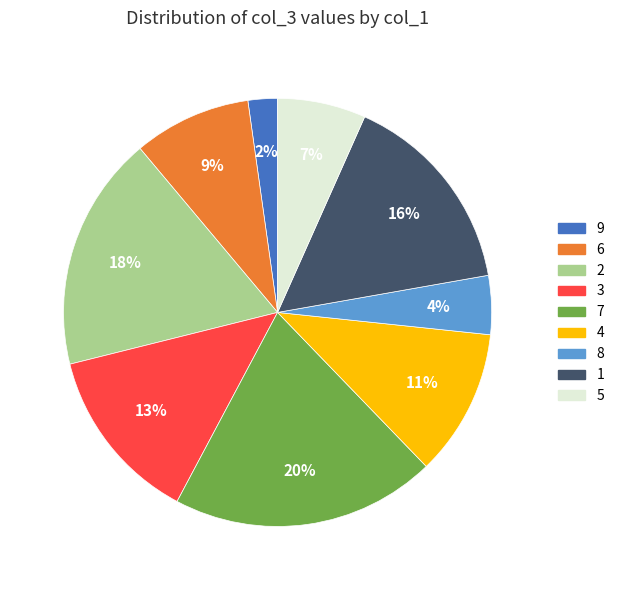

True or false: 1 accounts for 16% of the total.

True